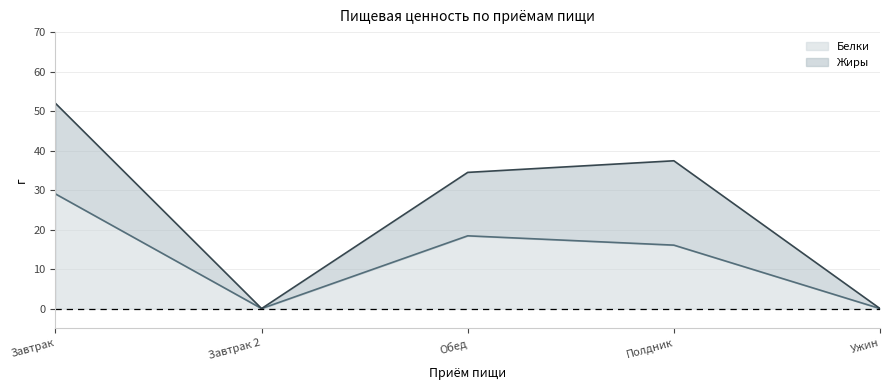

True or false: Белки and Жиры intersect in this chart.

False